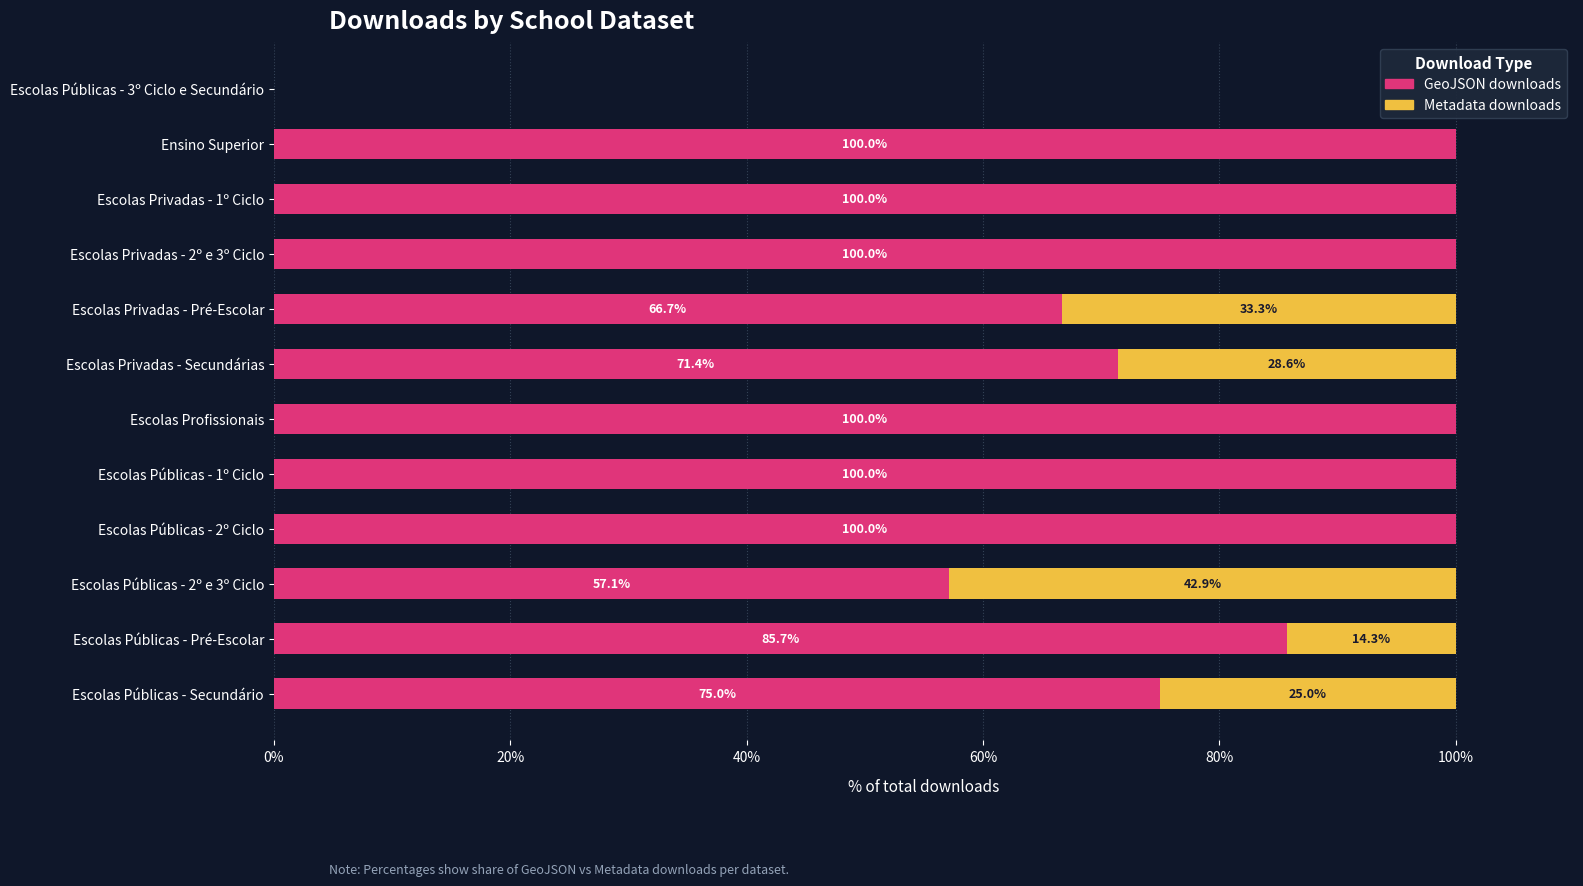

What is the sum of the GeoJSON downloads values at Escolas Privadas - Secundárias and Escolas Profissionais?

171.4